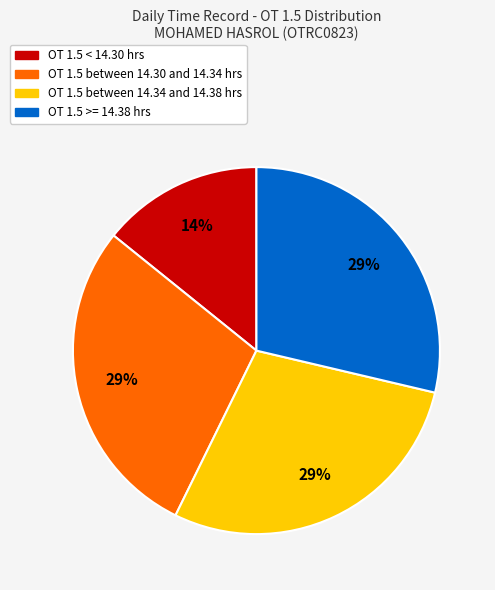

To the nearest percent, what is the average slice percentage?

25%